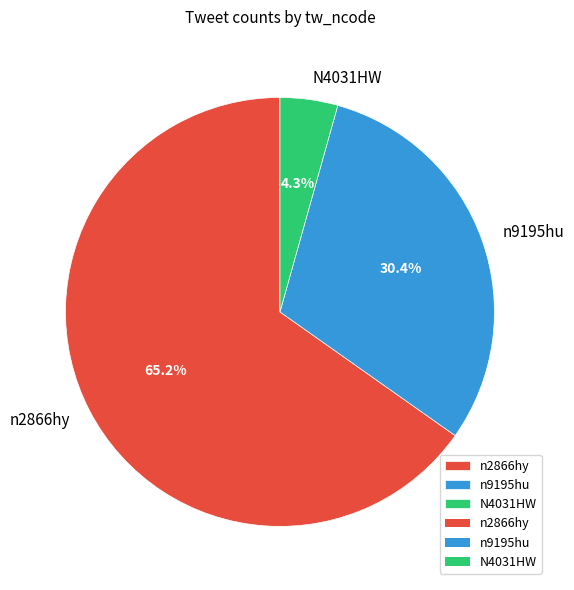

To the nearest percent, what is the difference between the largest and smallest slice percentages?

61%